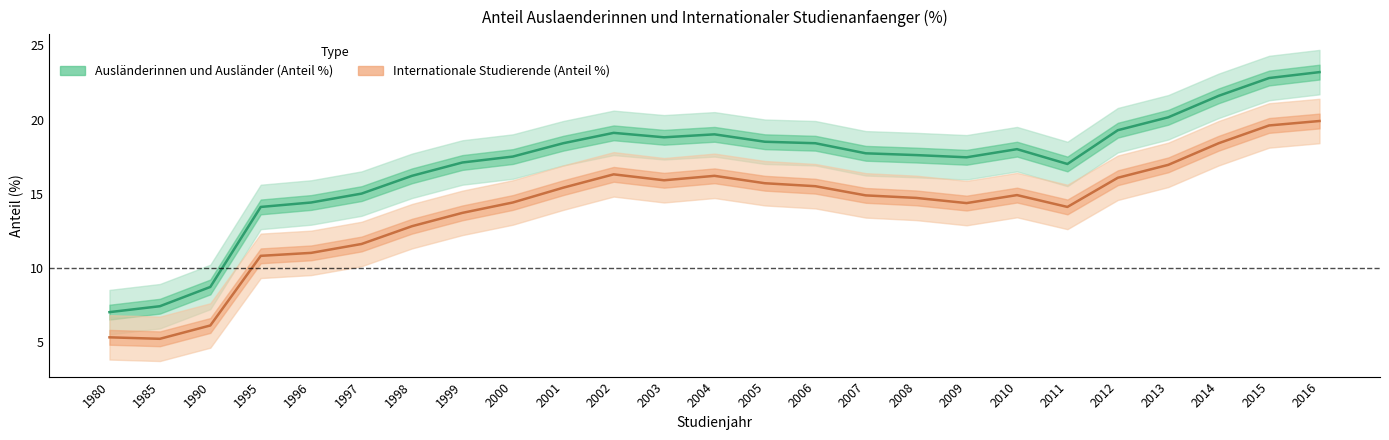

Is it true that Intl_share equals 33.9 at 2015?

False